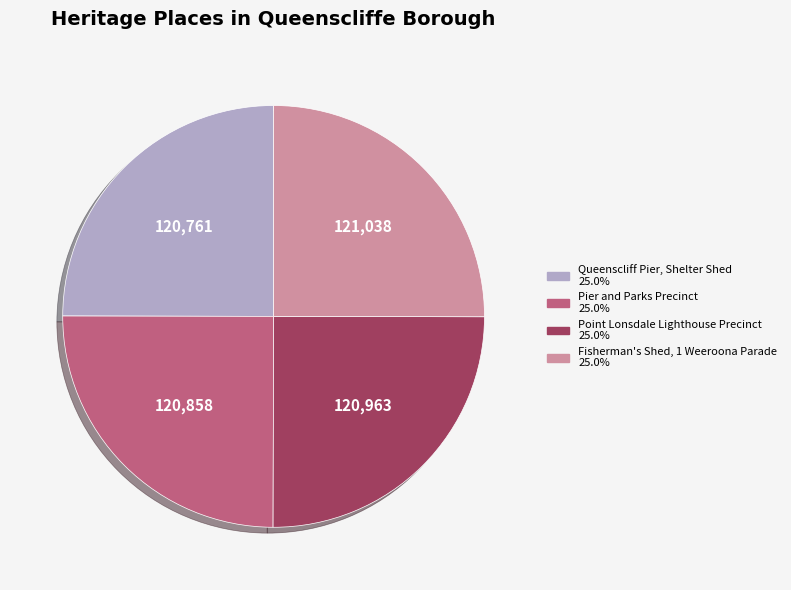

Does any single category account for the majority?

No